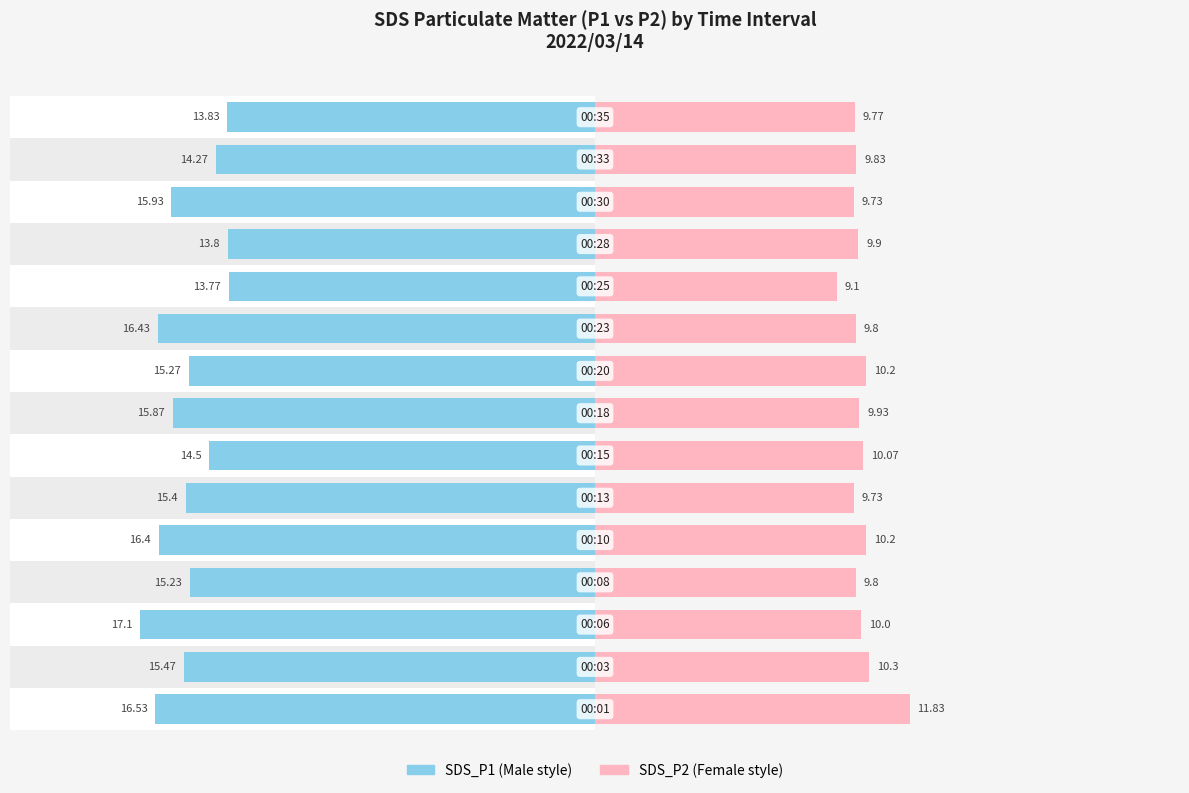

Which series has the widest spread of values?

SDS_P1